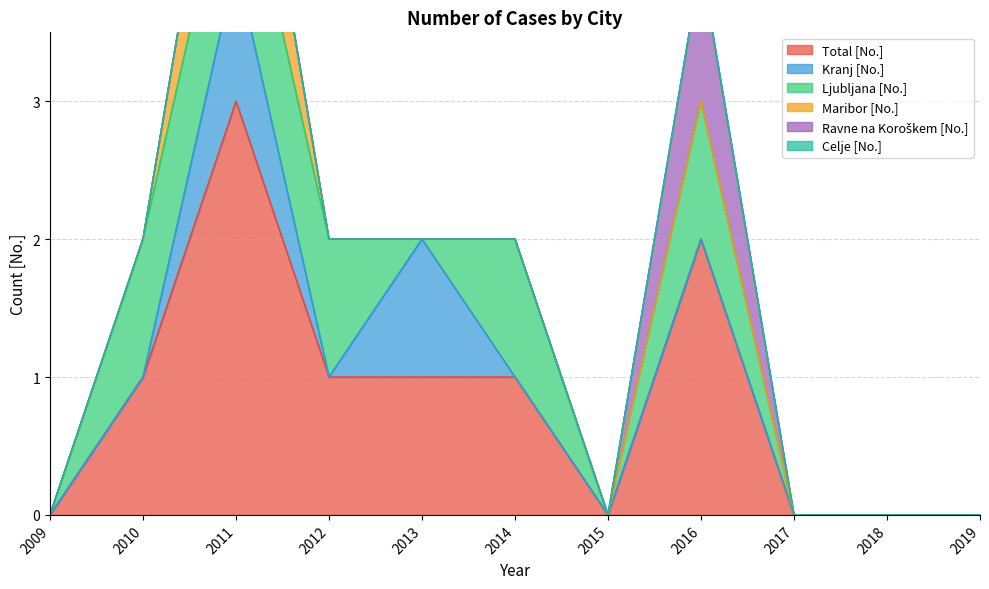

Reading left to right, what are all the values shown in this chart?

Total [No.]: 0	1	3	1	1	1	0	2	0	0	0
Kranj [No.]: 0	0	1	0	1	0	0	0	0	0	0
Ljubljana [No.]: 0	1	1	1	0	1	0	1	0	0	0
Maribor [No.]: 0	0	1	0	0	0	0	0	0	0	0
Ravne na Koroškem [No.]: 0	0	0	0	0	0	0	1	0	0	0
Celje [No.]: 0	0	0	0	0	0	0	0	0	0	0